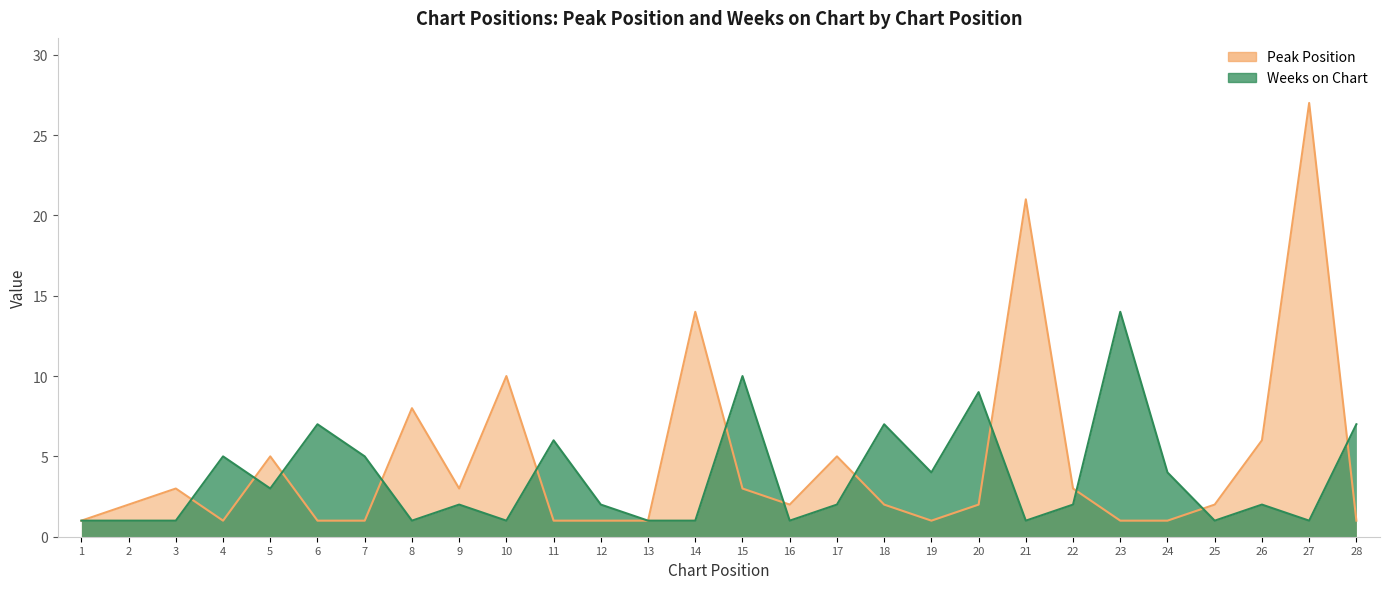

What is the smallest value displayed?

1